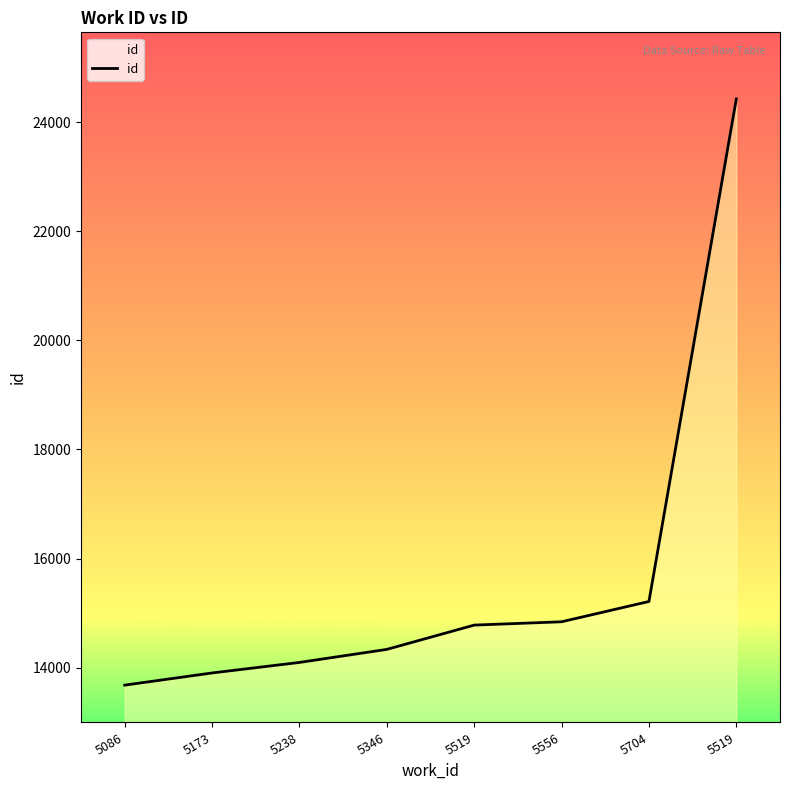

At which label does the data first exceed 14781?

5556